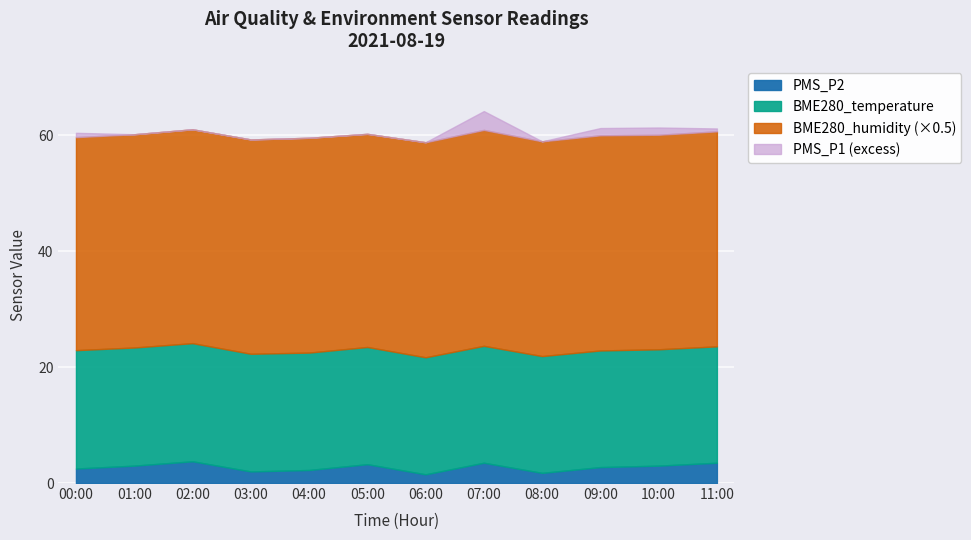

What is the total value across all series at 07:00?

64.2